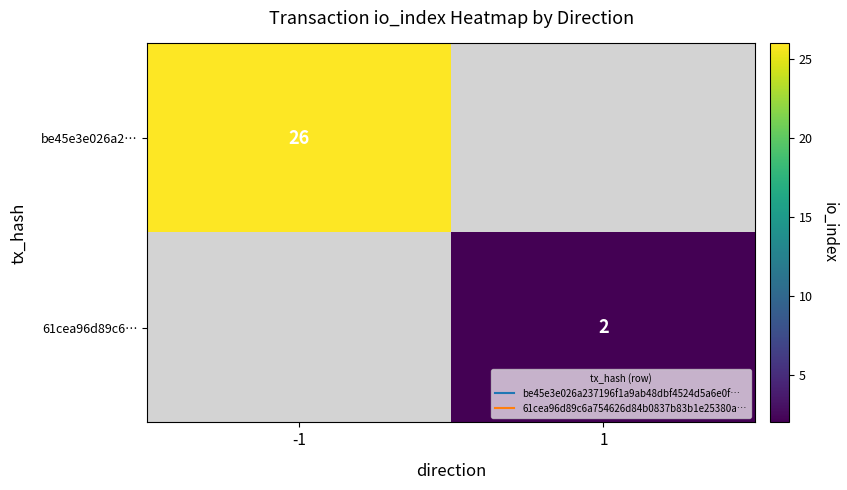

List the labels in order of 61cea96d89c6… value, largest first.

-1, 1